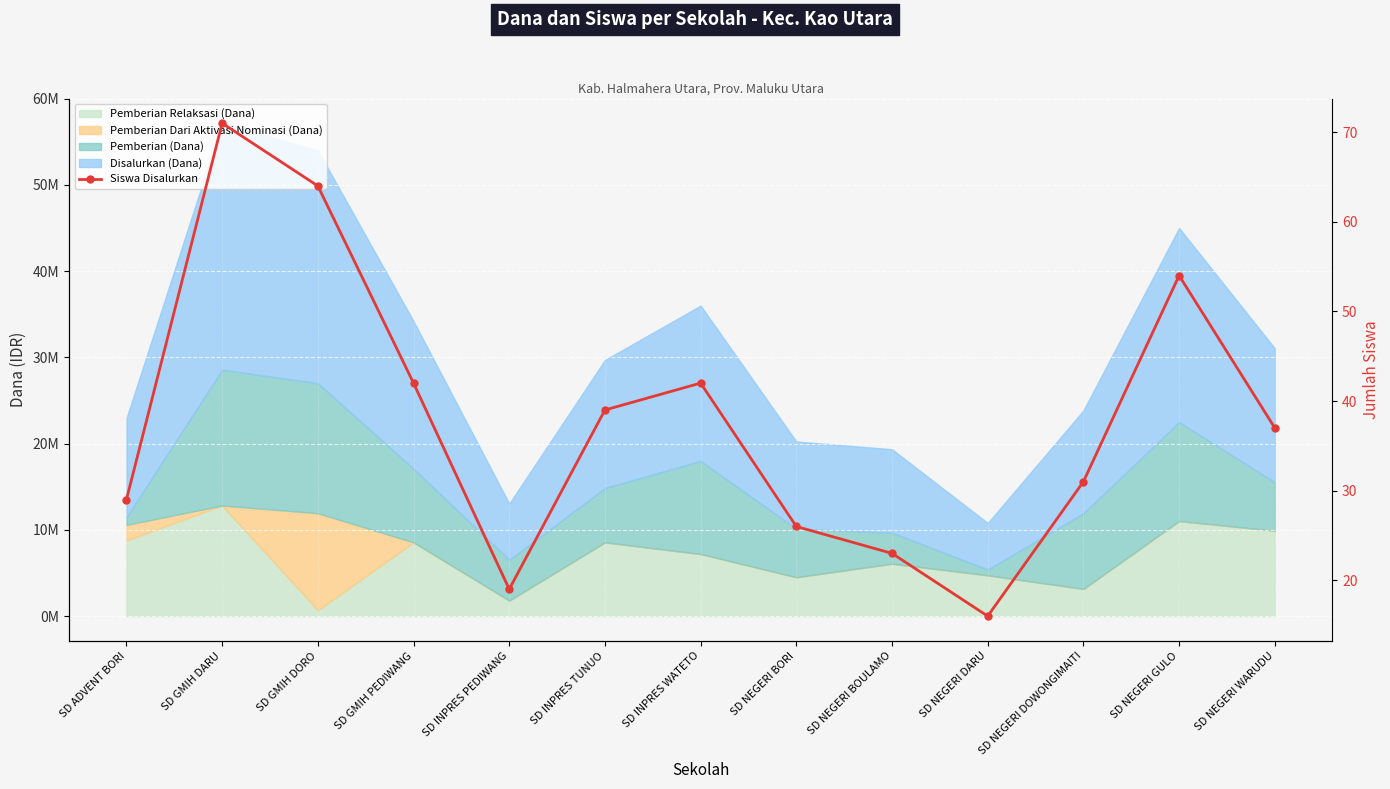

At which category does the data reach its first local valley?

SD INPRES PEDIWANG